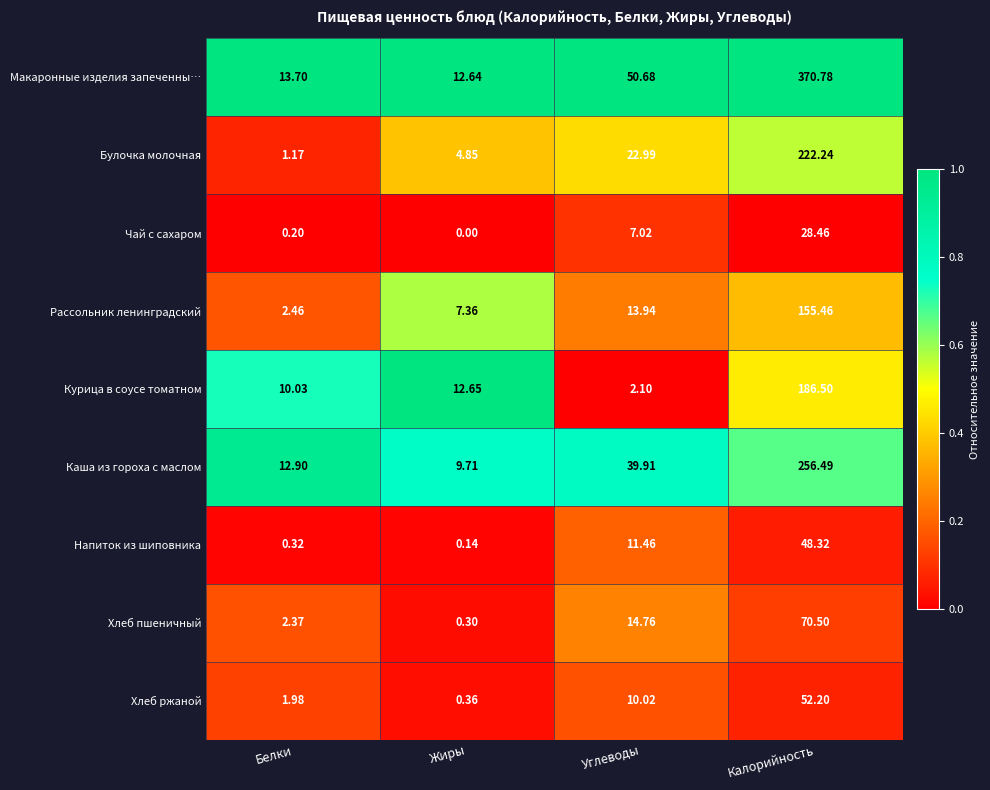

Count the number of data series in this chart.

9